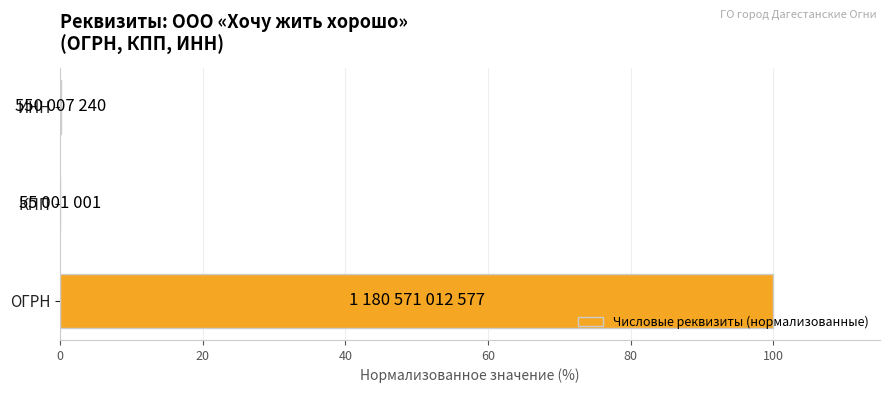

The value at ОГРН is 100.0. True or false?

True